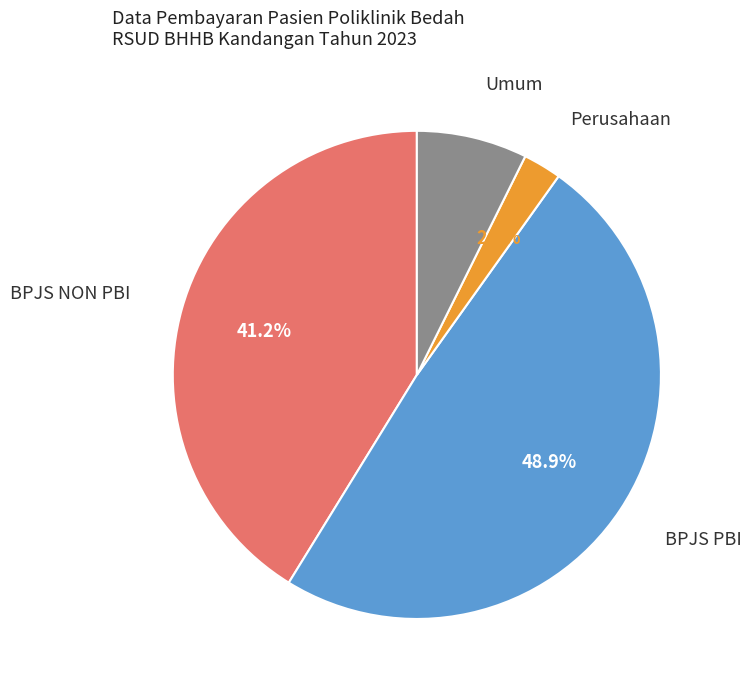

To the nearest percent, what is the difference between the largest and smallest slice percentages?

46%